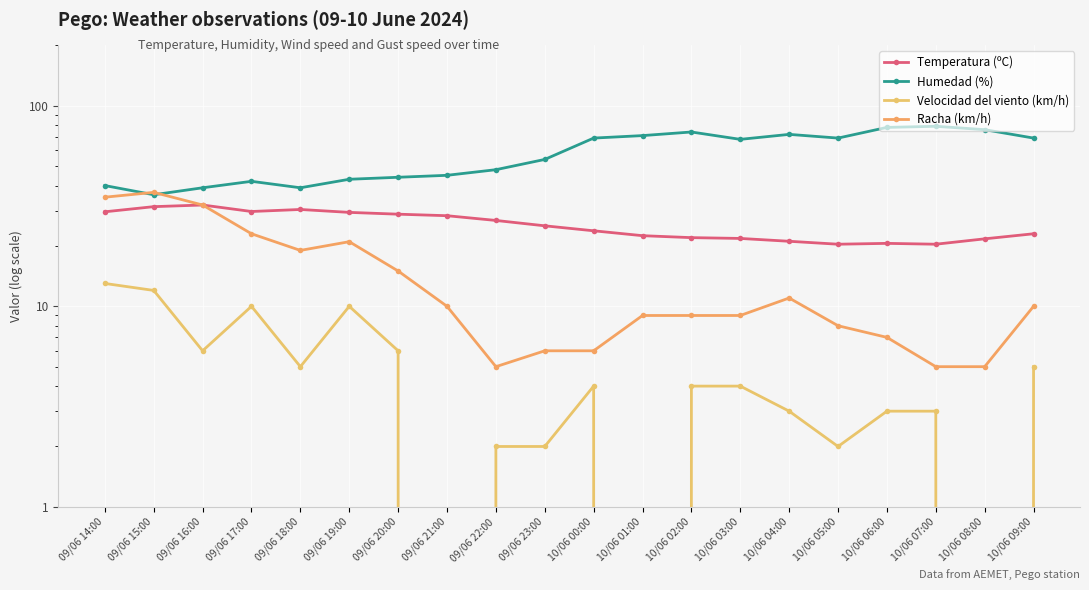

Is it true that Temperatura (ºC) equals 42.4 at 09/06 16:00?

False